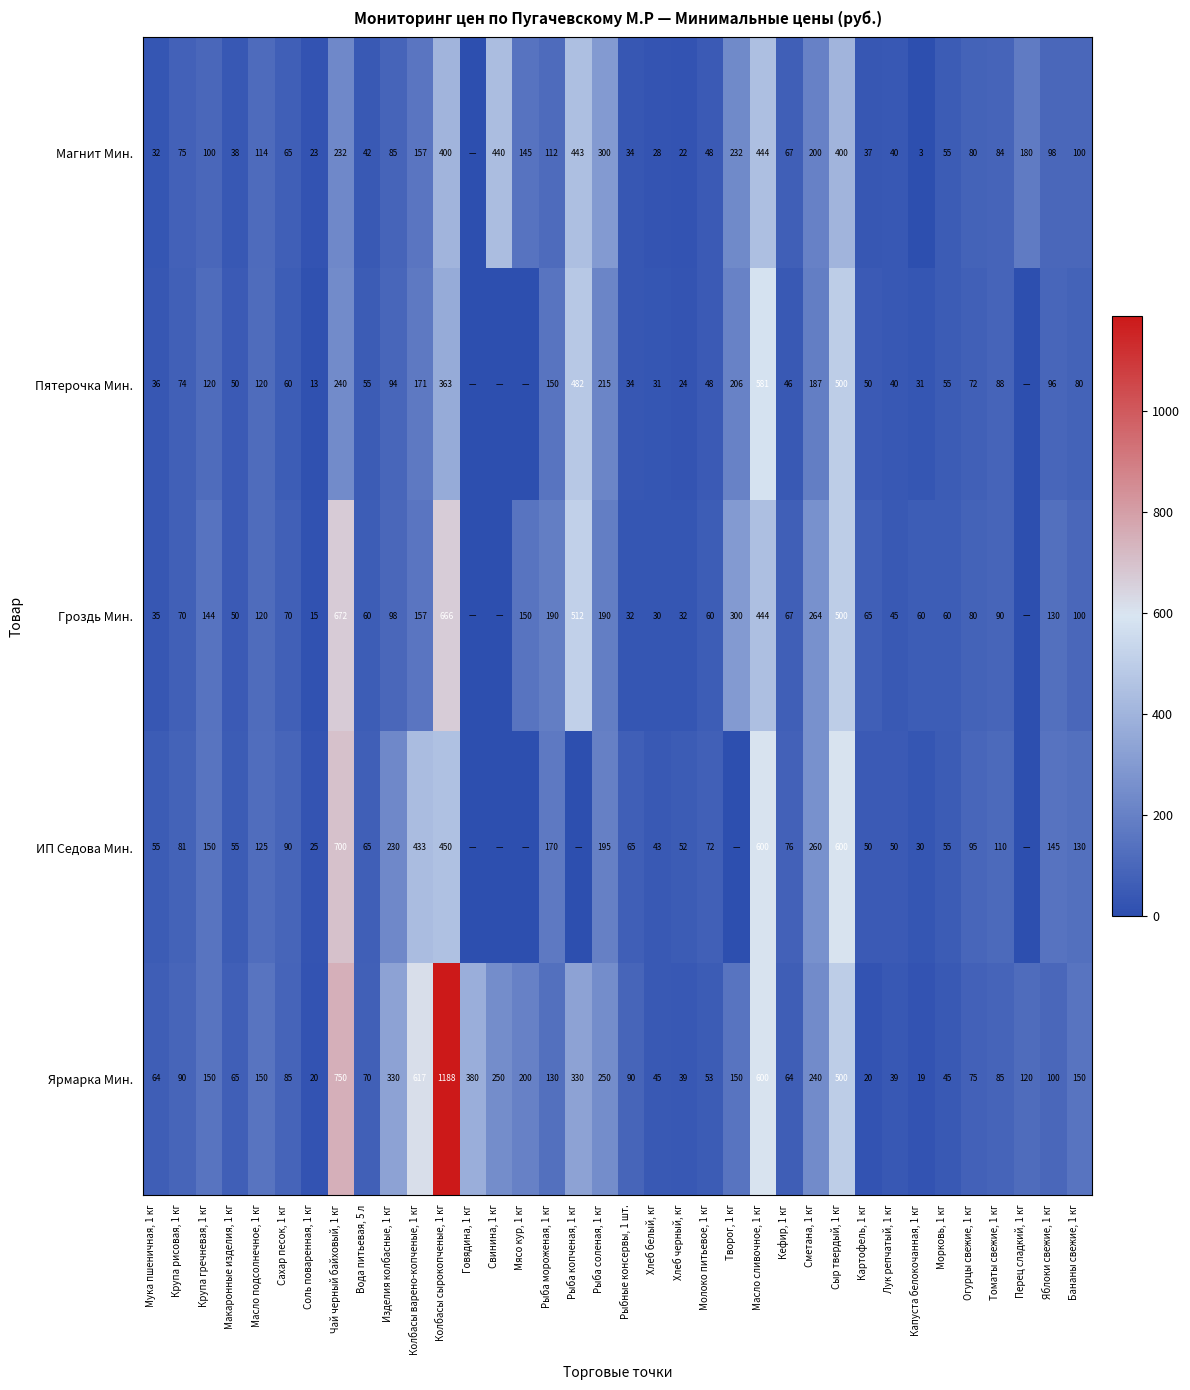

The Пятерочка Мин. series shows 123.0 at Крупа рисовая, 1 кг. True or false?

False